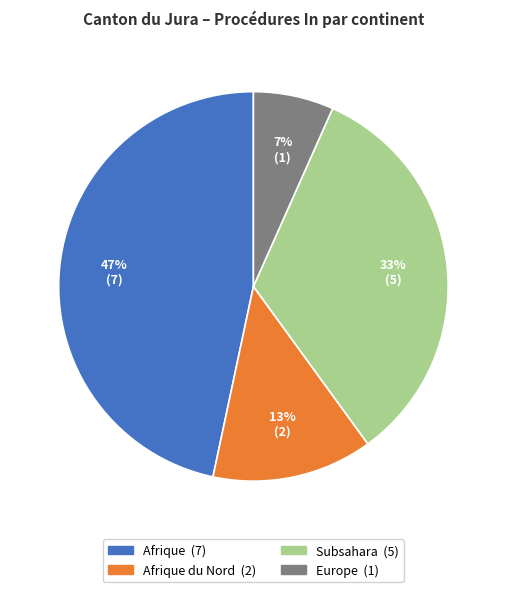

To the nearest percent, what is the average slice percentage?

25%